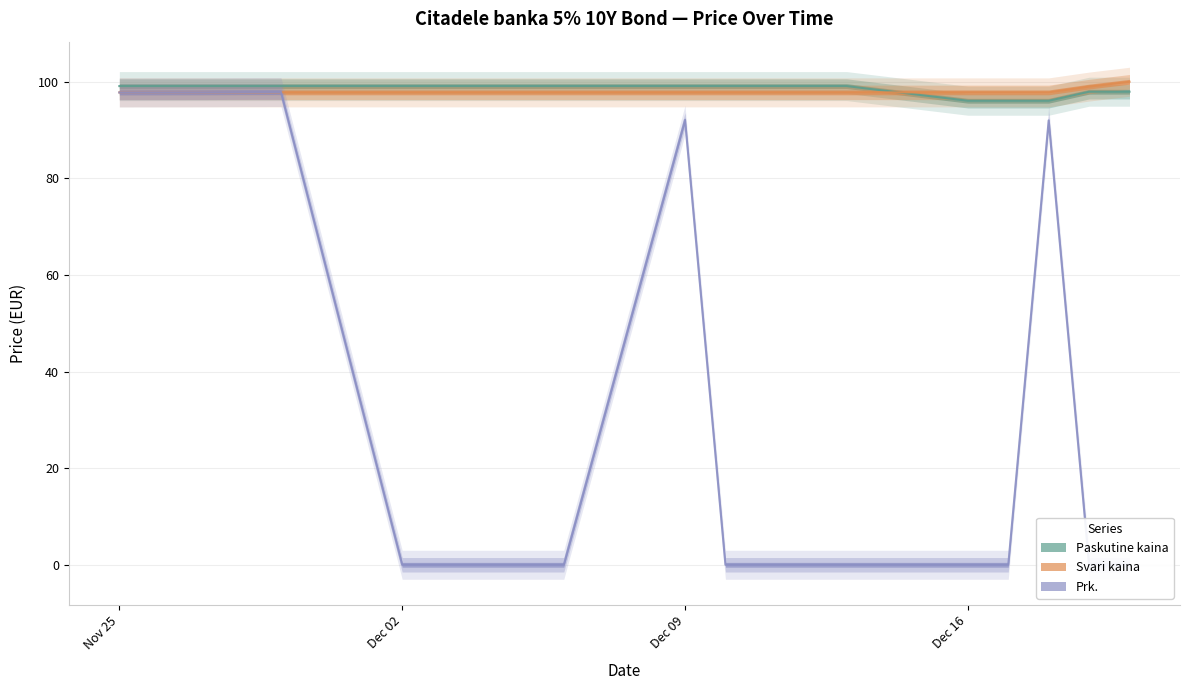

True or false: Svari kaina has a value of 37.2 at 2024-12-18.

False